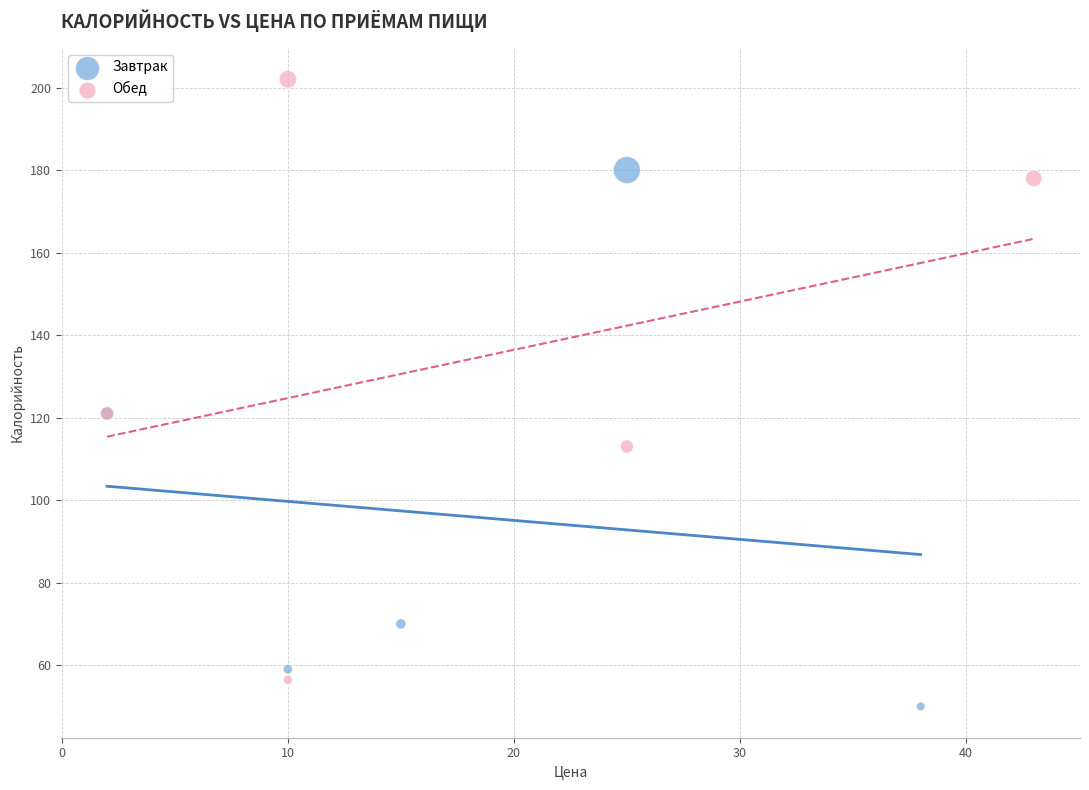

Which series contains the lowest Y value?

Завтрак